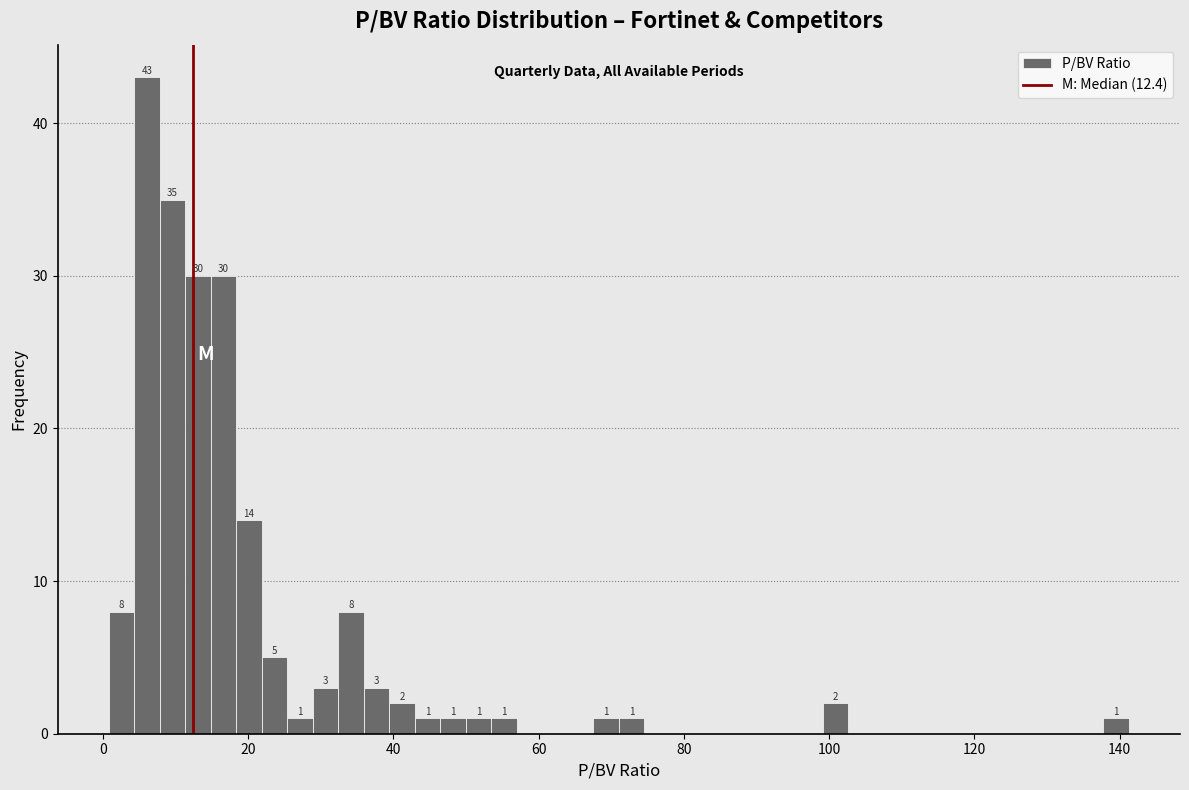

Read against the x-axis, roughly where is the centre of the tallest bar?

6